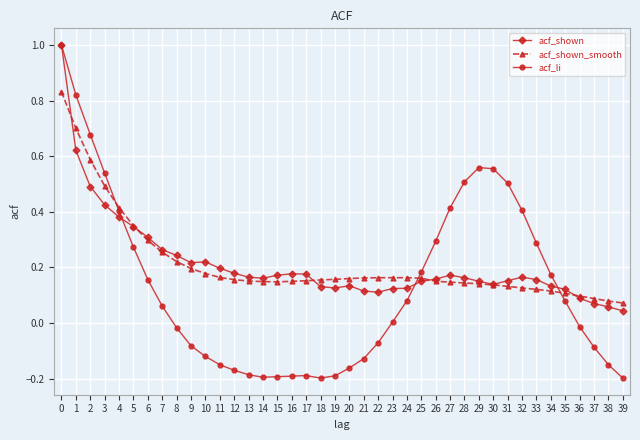

Count the number of data series in this chart.

3